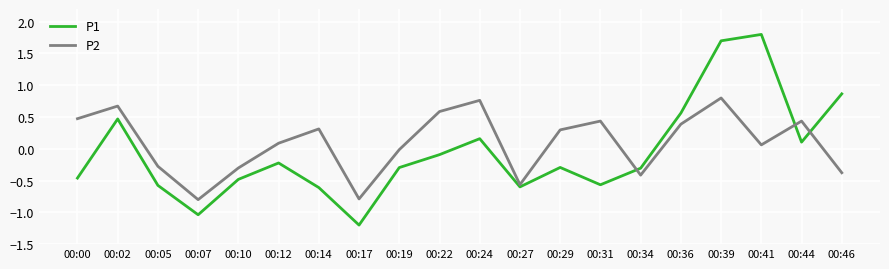

What is the difference between the highest and lowest values at 00:00?

0.9